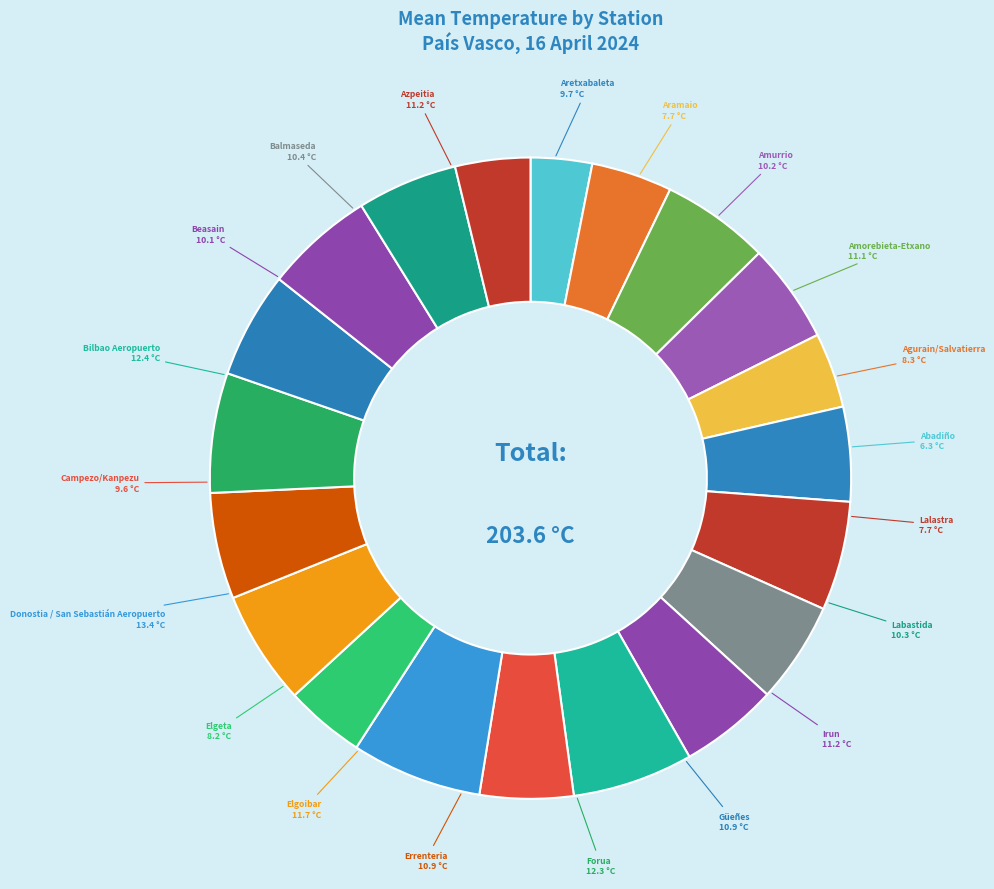

How many segments does this pie chart have?

20